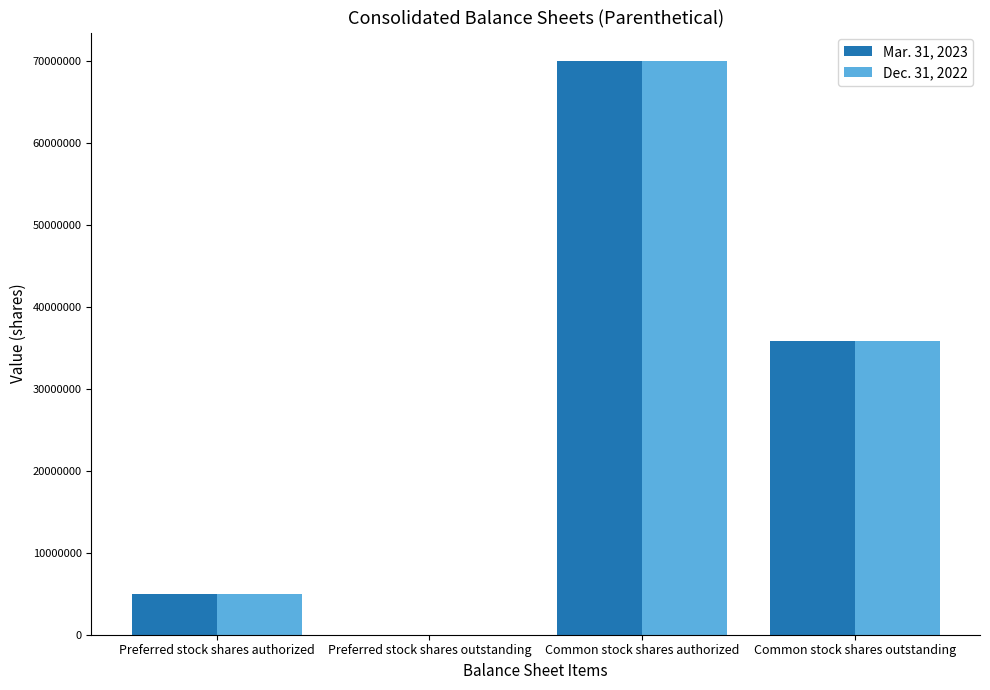

True or false: Dec. 31, 2022 has a value of -28423266 at Preferred stock shares outstanding.

False